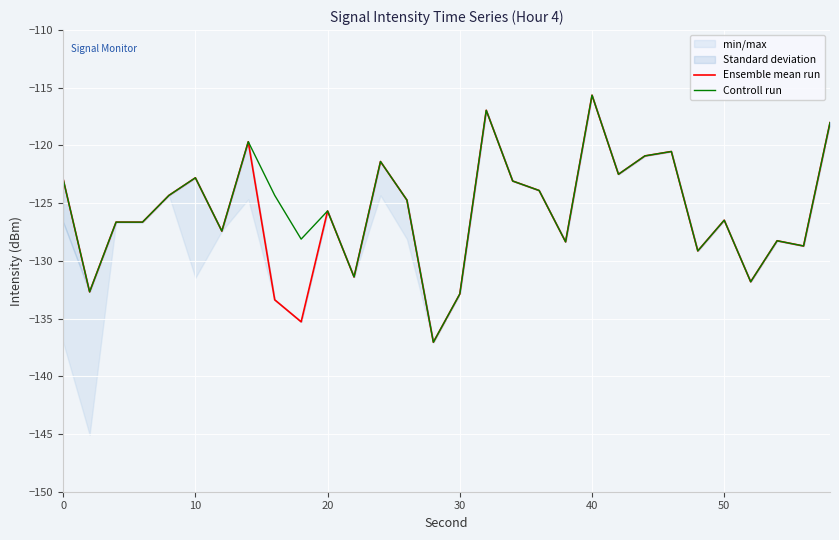

Reading left to right, extract all data points from this chart.

Ensemble mean run: -122.9	-132.7	-126.6	-126.6	-124.3	-122.8	-127.4	-119.7	-133.4	-135.3	-125.7	-131.4	-121.4	-124.7	-137.0	-132.9	-116.9	-123.1	-123.9	-128.3	-115.6	-122.5	-120.9	-120.5	-129.1	-126.5	-131.8	-128.3	-128.7	-118.0
Controll run: -122.9	-132.7	-126.6	-126.6	-124.3	-122.8	-127.4	-119.7	-124.3	-128.1	-125.7	-131.4	-121.4	-124.7	-137.0	-132.9	-116.9	-123.1	-123.9	-128.3	-115.6	-122.5	-120.9	-120.5	-129.1	-126.5	-131.8	-128.3	-128.7	-118.0